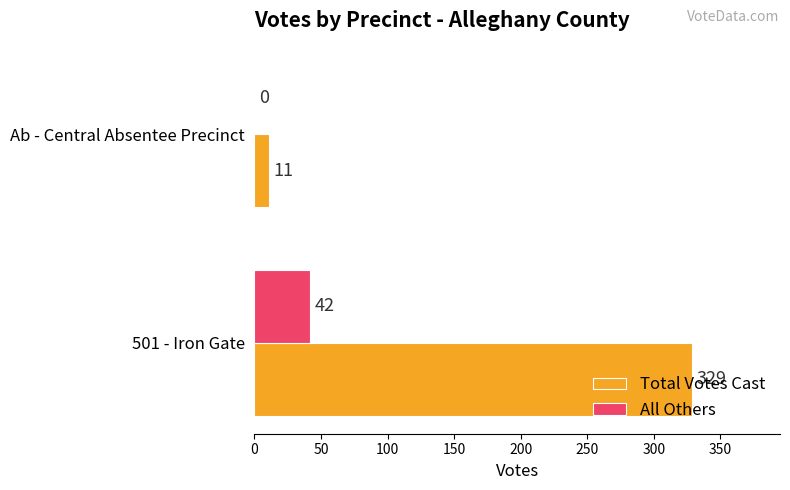

What is the sum of the Total Votes Cast values at Ab - Central Absentee Precinct and 501 - Iron Gate?

340